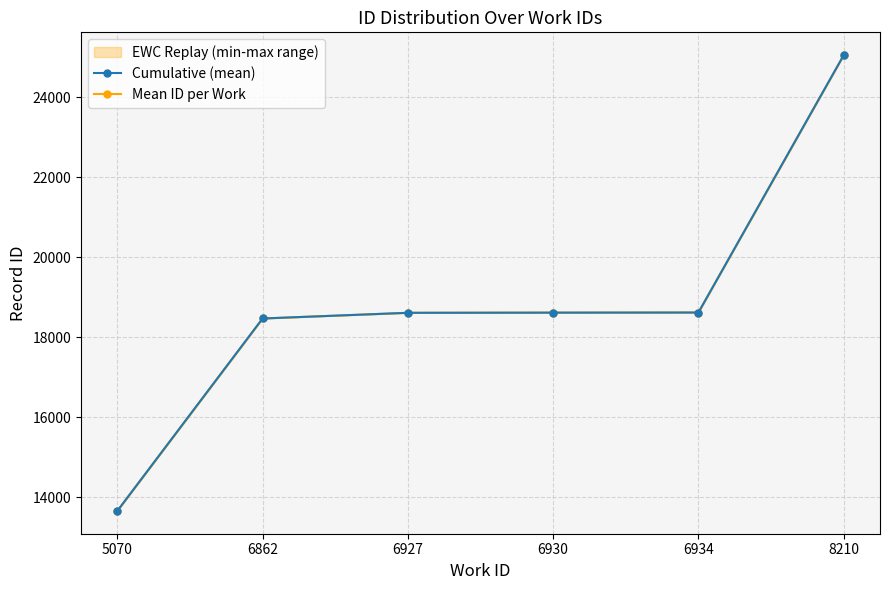

What is the smallest value displayed?

13658.0